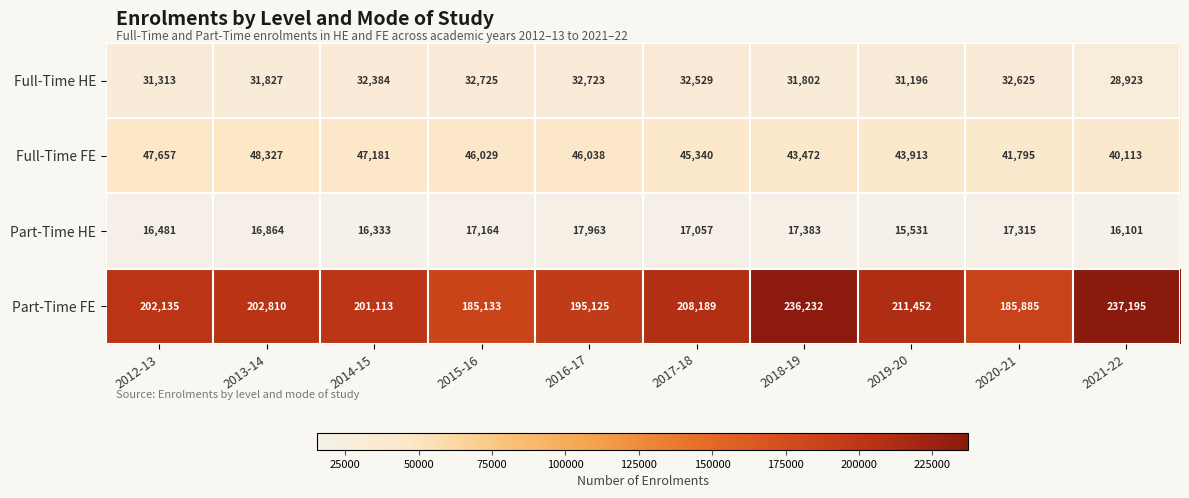

True or false: Full-Time FE has a value of 46038 at 2016-17.

True